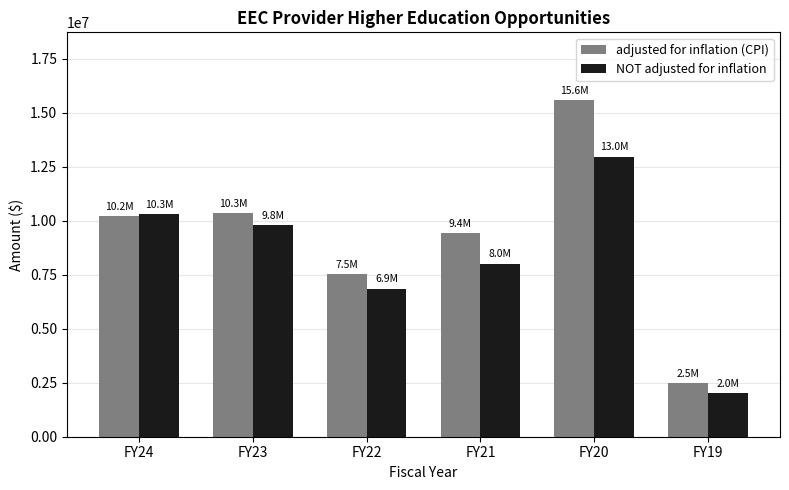

What is the difference between the maximum and minimum values in the adjusted for inflation (CPI) series?

13117272